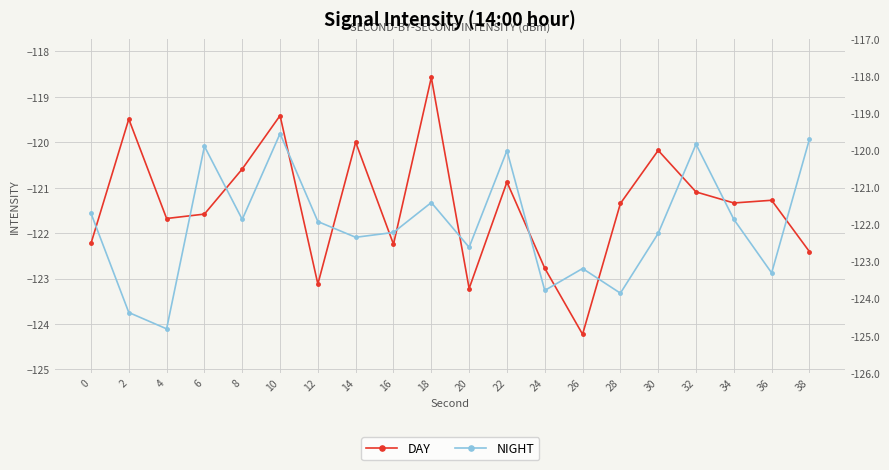

Rank the series by their average value, from lowest to highest.

NIGHT, DAY